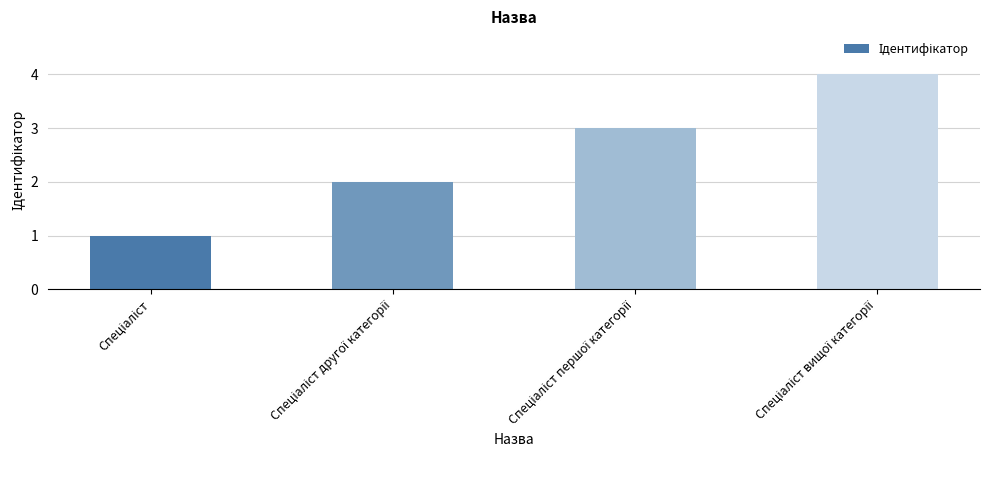

What is the greatest value displayed?

4